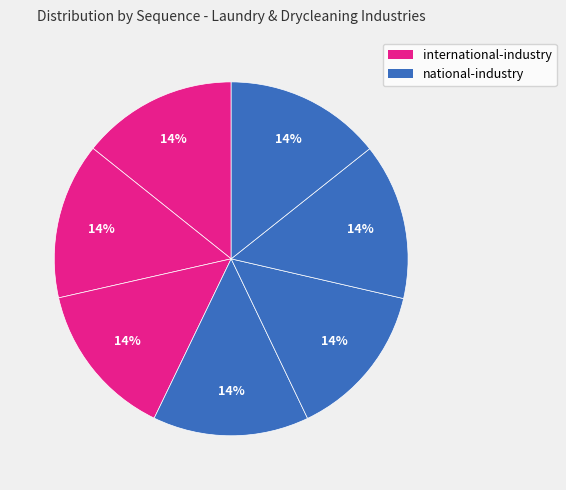

To the nearest percent, what is the average slice percentage?

14%